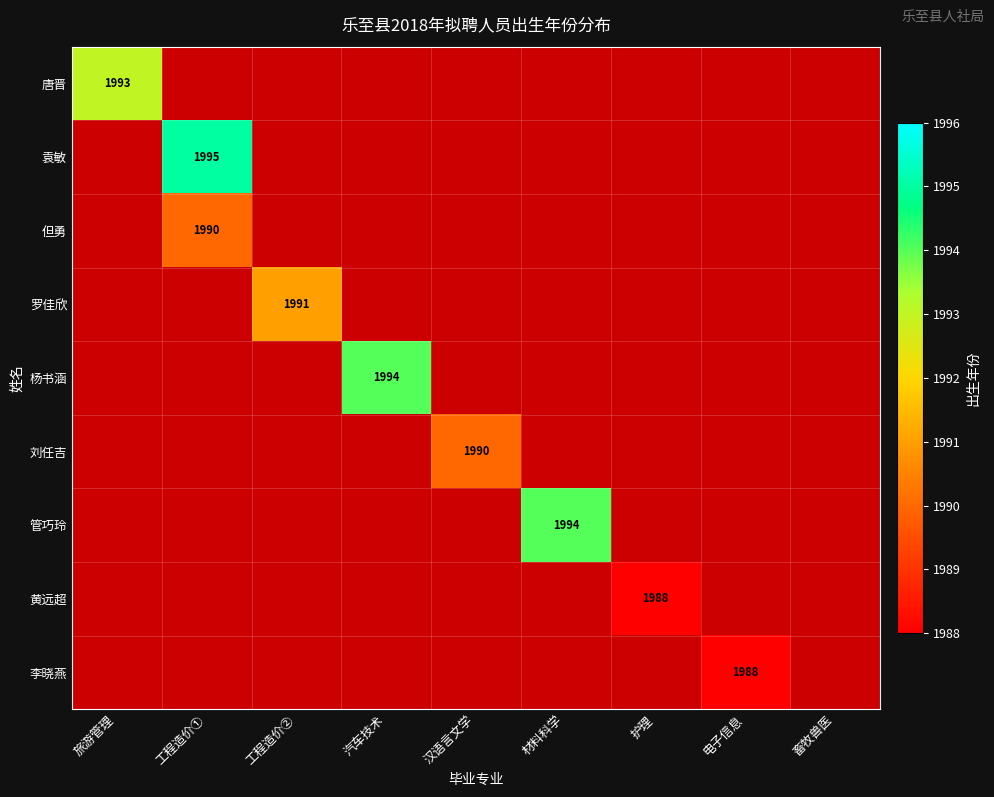

How many data points does each series have?

9